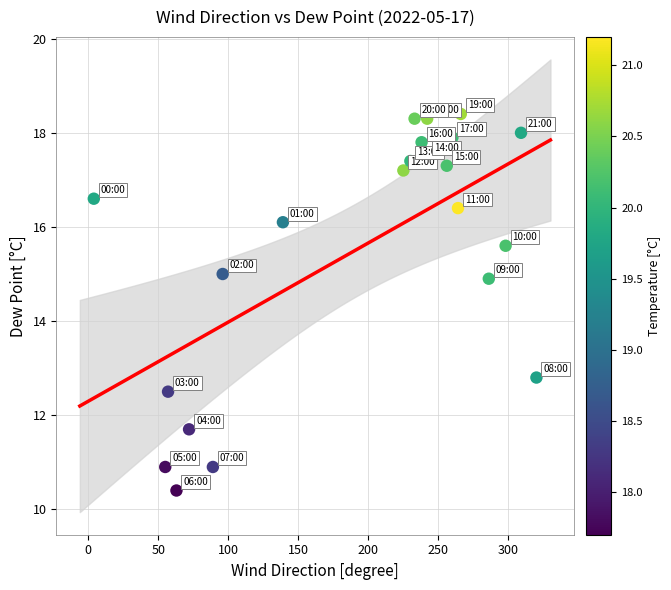

What is the range of X values (max minus min)?

316.0